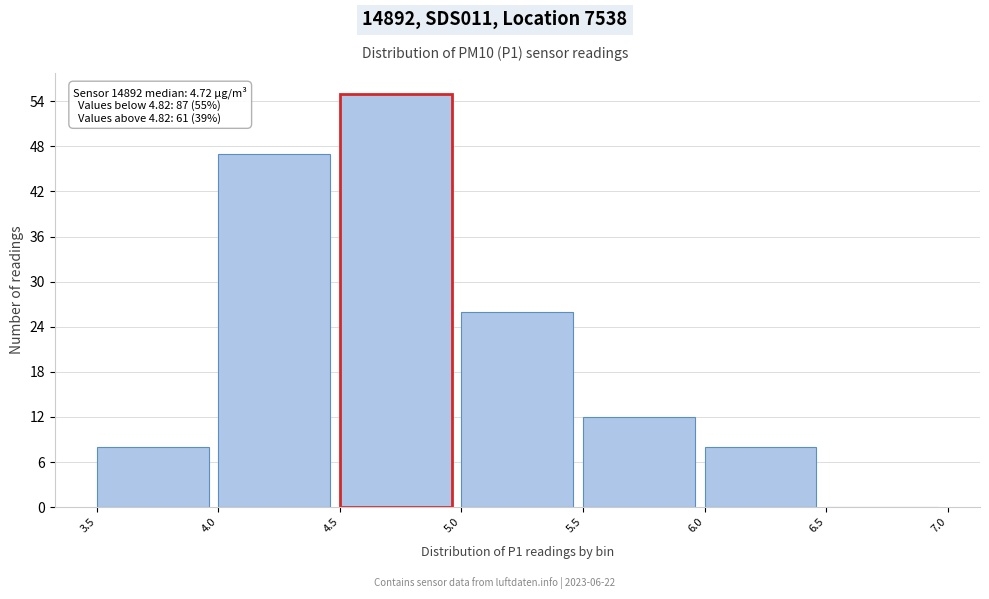

Which range on the x-axis has the tallest bar?

4.5 to 5.0